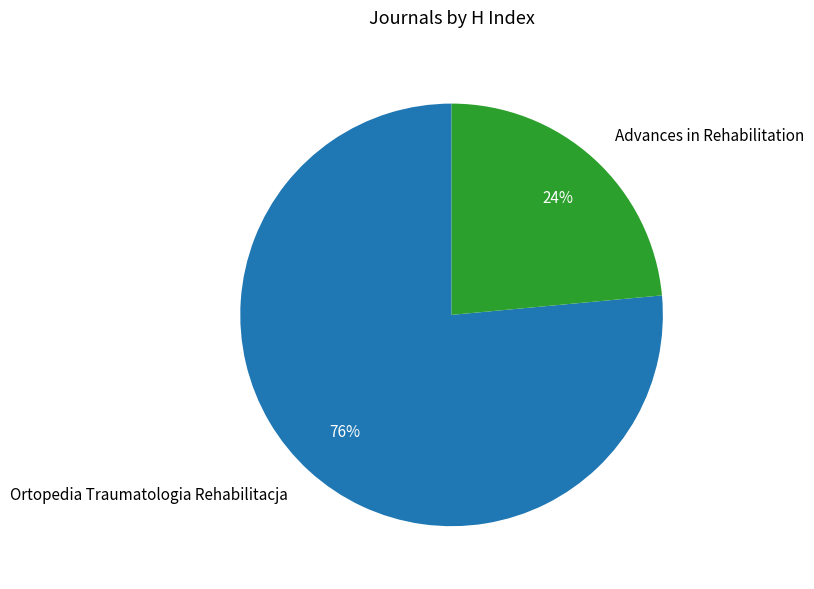

True or false: Ortopedia Traumatologia Rehabilitacja accounts for 90% of the total.

False